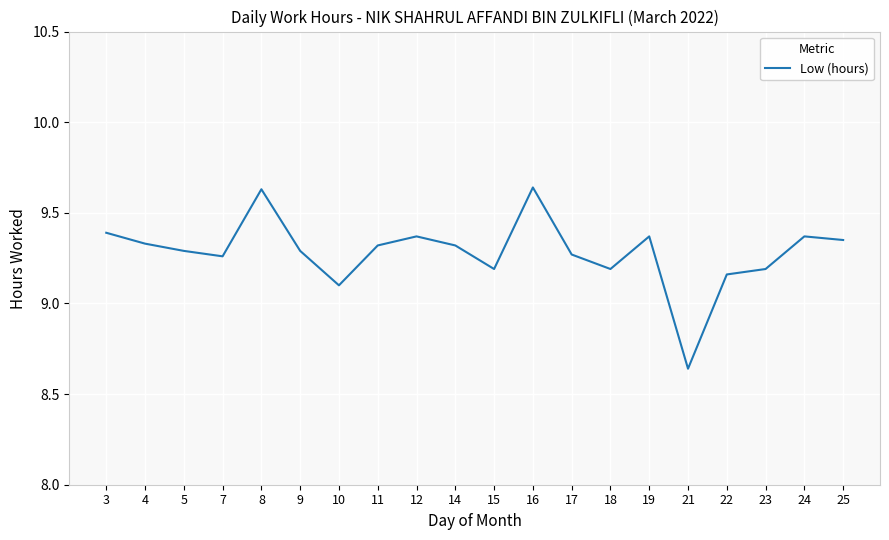

Which label corresponds to the smallest value in the chart?

21